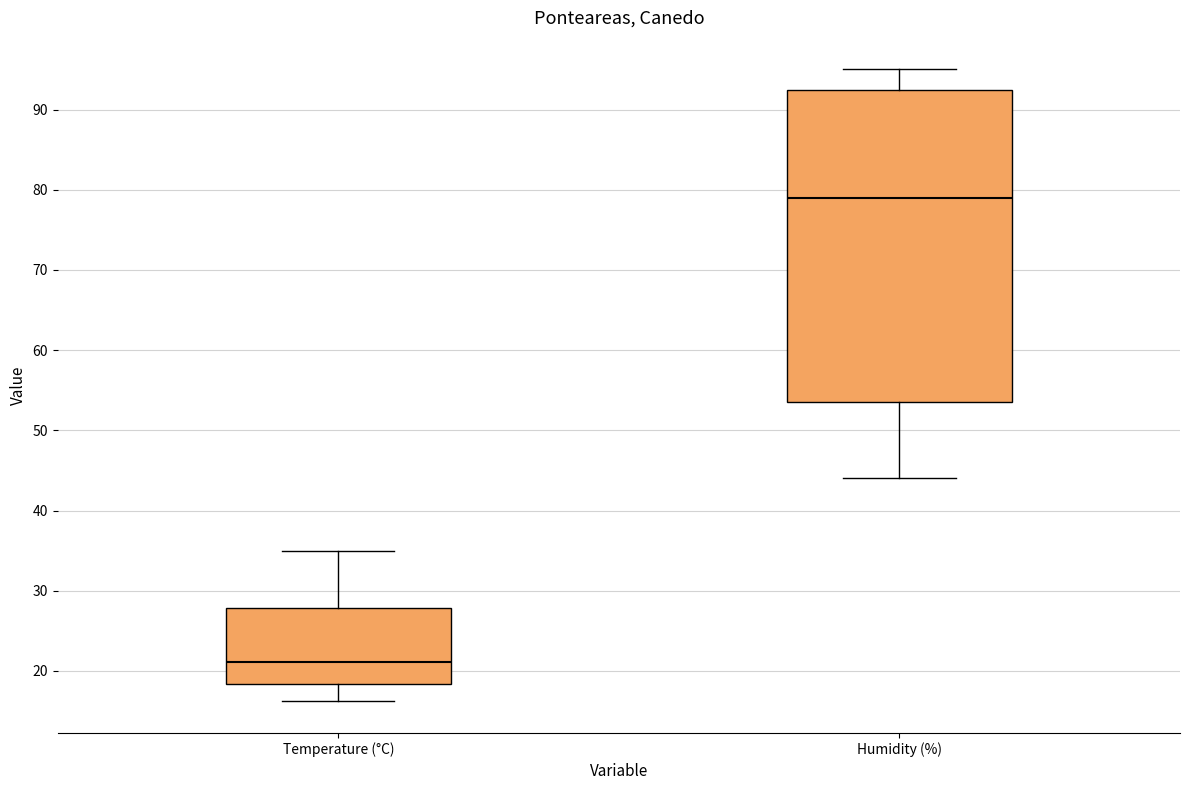

Reading left to right, transcribe this box plot: for each box, give where its median line is, the range the box spans, and where its two whiskers end, as read against the y-axis. The values are not printed on the chart, so give them approximately, as read against the axis.

Temperature (°C): median 21, box 18 to 28, whiskers 16 to 35
Humidity (%): median 79, box 54 to 93, whiskers 44 to 95